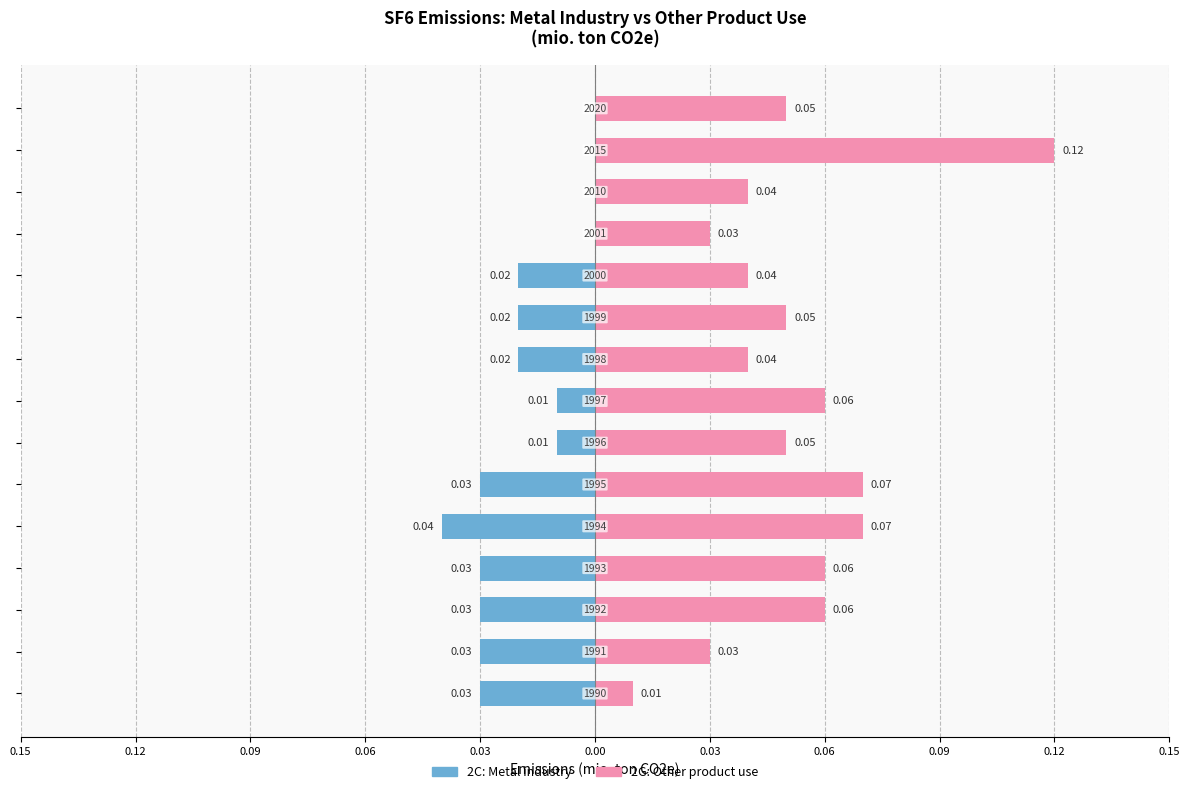

Is it true that 2G: Other product use equals 0.1 at 13?

False